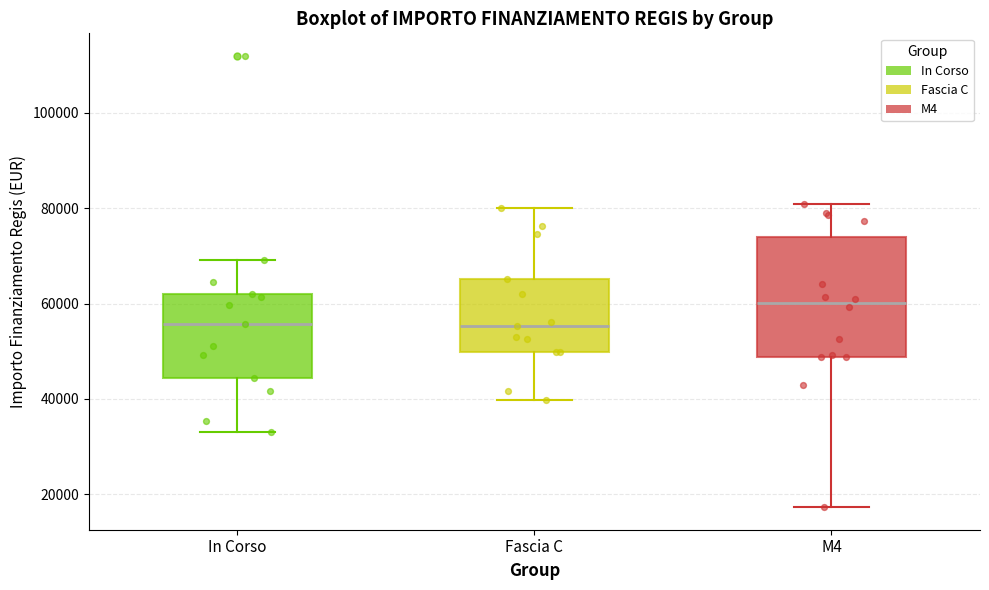

Reading left to right, transcribe this box plot: for each box, give where its median line is, the range the box spans, and where its two whiskers end, as read against the y-axis. The values are not printed on the chart, so give them approximately, as read against the axis.

In Corso: median 56000, box 44000 to 62000, whiskers 32000 to 70000
Fascia C: median 56000, box 50000 to 66000, whiskers 40000 to 80000
M4: median 60000, box 48000 to 74000, whiskers 18000 to 80000